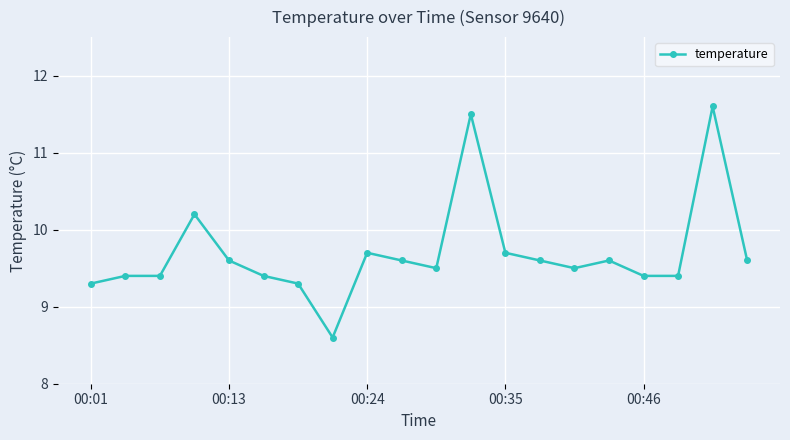

How many values are below 9?

1